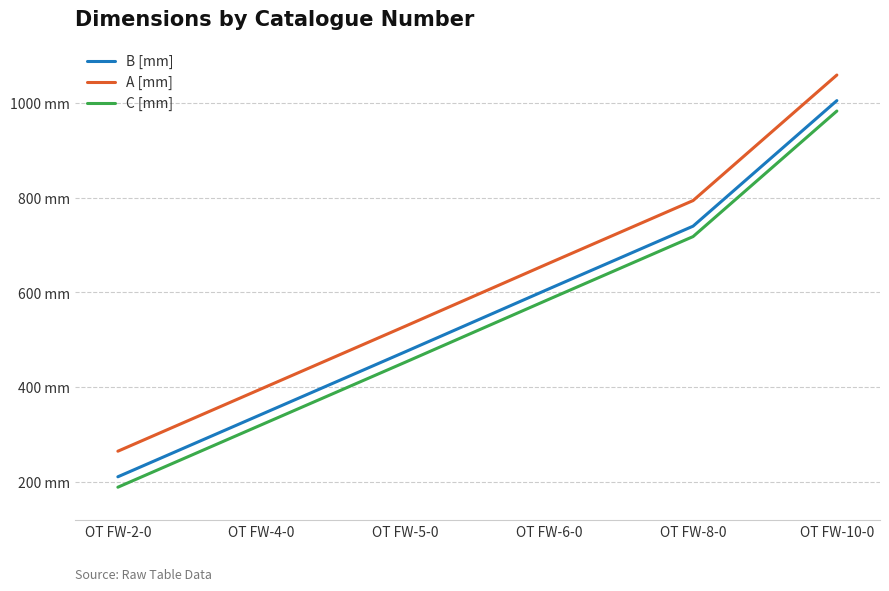

At which label does B [mm] first exceed 608?

OT FW-8-0